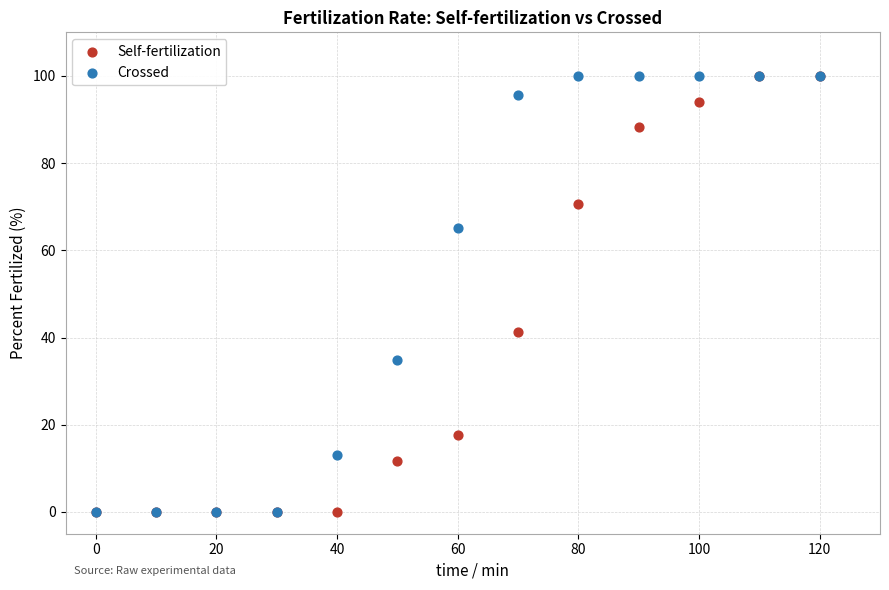

In the Self-fertilization series, what Y value is closest to 50?

41.2